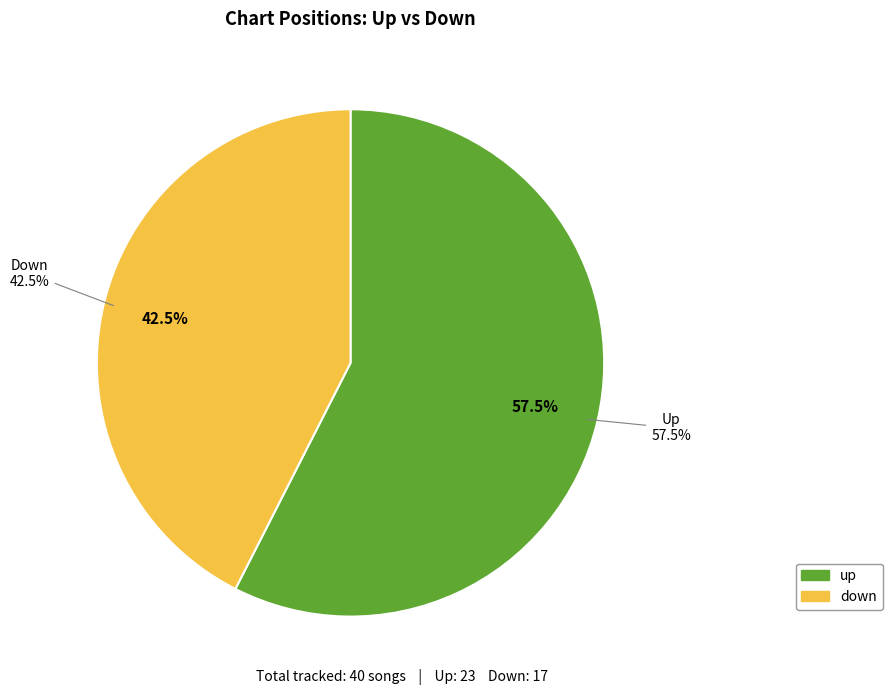

Is down the majority of the pie?

No